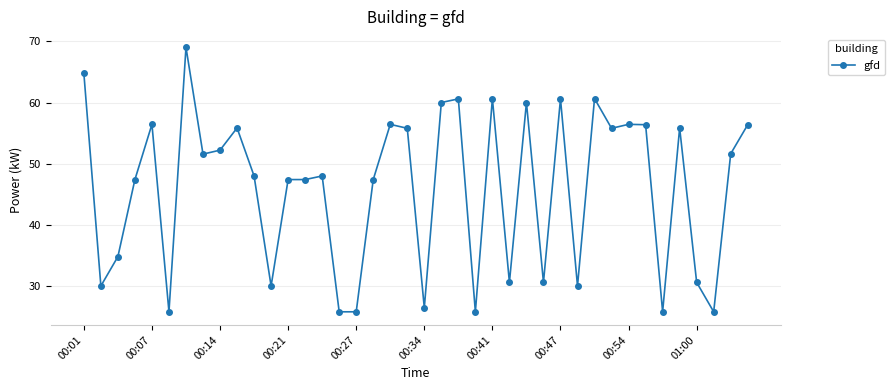

True or false: the data has more than 2 interior local peaks.

True